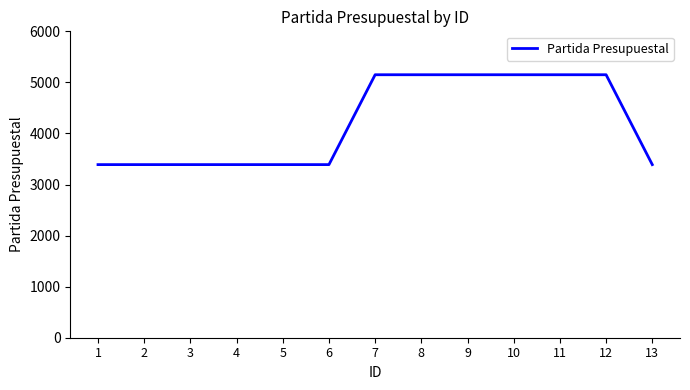

Reading left to right, what are all the values shown in this chart?

1=3390	2=3390	3=3390	4=3390	5=3390	6=3390	7=5150	8=5150	9=5150	10=5150	11=5150	12=5150	13=3390